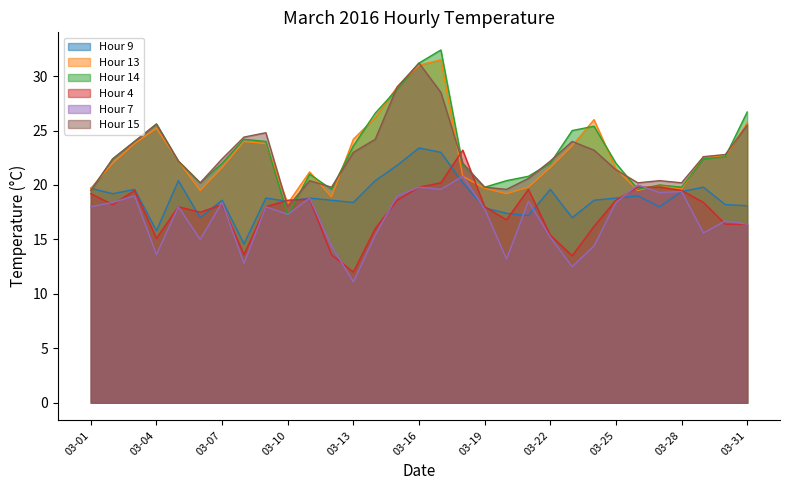

At 03-25, list the series in order from smallest to largest.

Hour 7, Hour 4, Hour 9, Hour 15, Hour 13, Hour 14